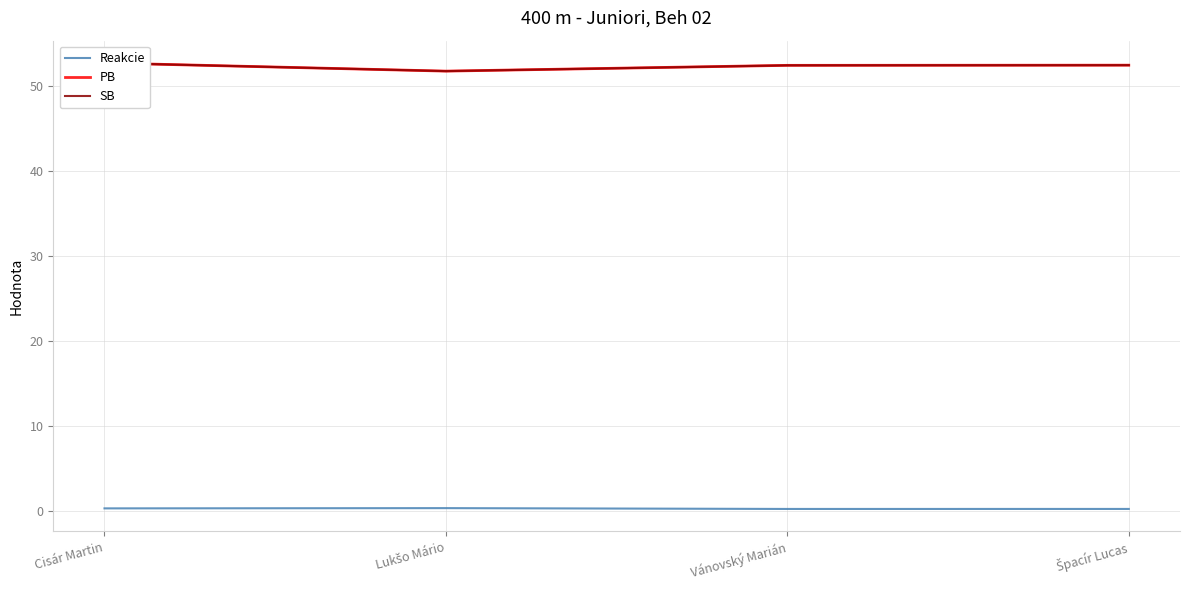

Reading left to right, transcribe all the data shown in this chart.

Reakcie: Cisár Martin=0.3	Lukšo Mário=0.3	Vánovský Marián=0.2	Špacír Lucas=0.2
PB: Cisár Martin=52.7	Lukšo Mário=51.7	Vánovský Marián=52.4	Špacír Lucas=52.4
SB: Cisár Martin=52.7	Lukšo Mário=51.7	Vánovský Marián=52.4	Špacír Lucas=52.4